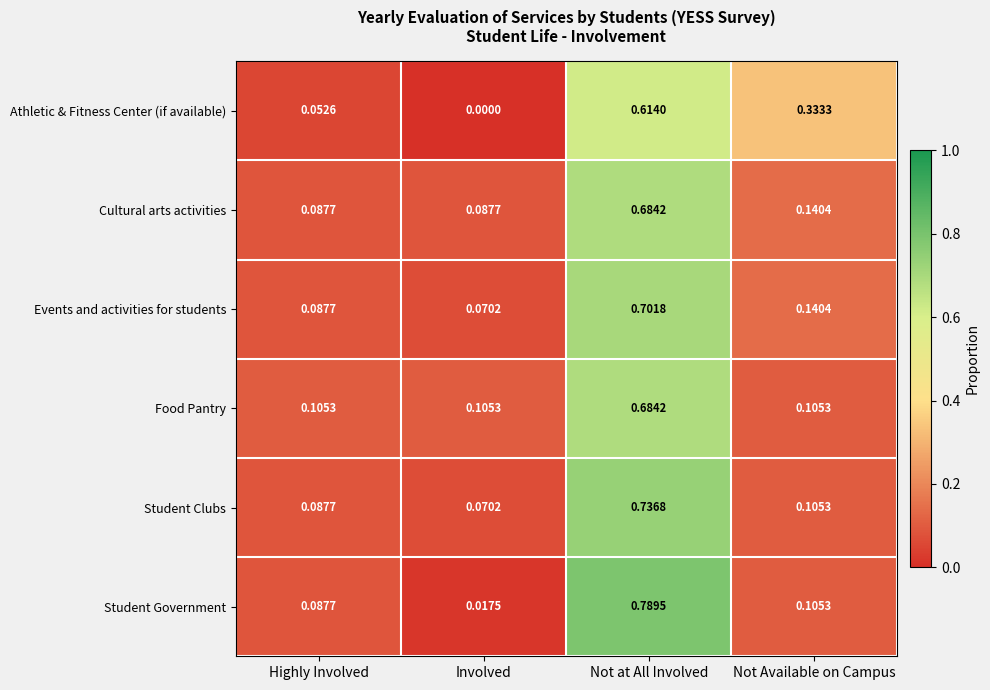

At which label does Student Government reach its peak?

Not at All Involved